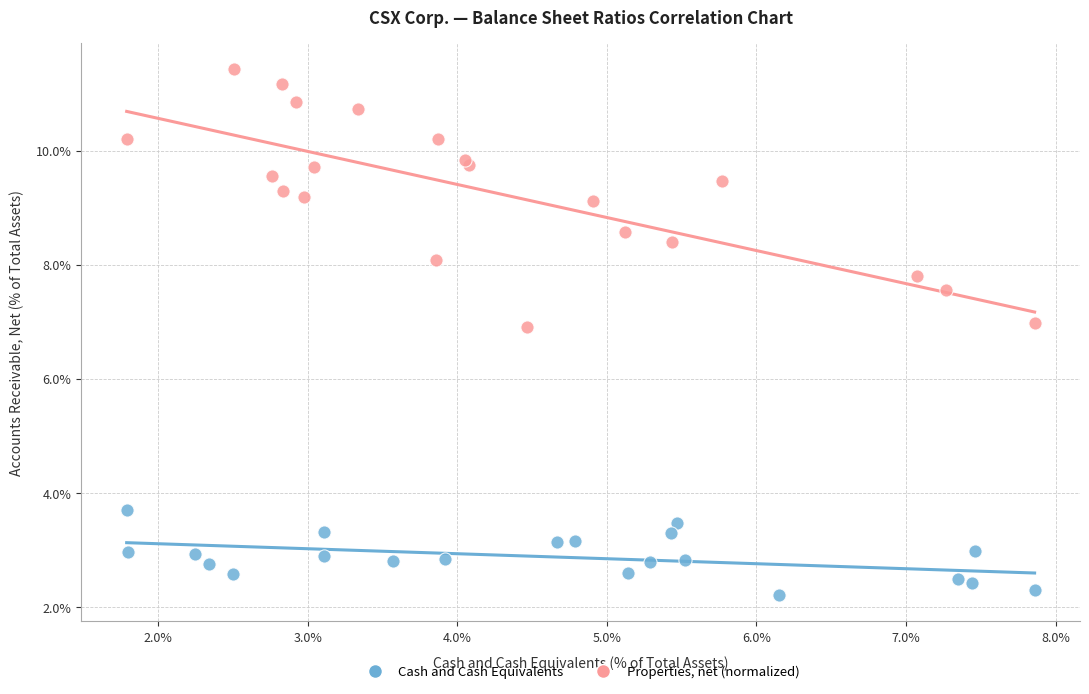

What are all the series names shown in the legend?

Cash and Cash Equivalents, Properties, net (normalized)